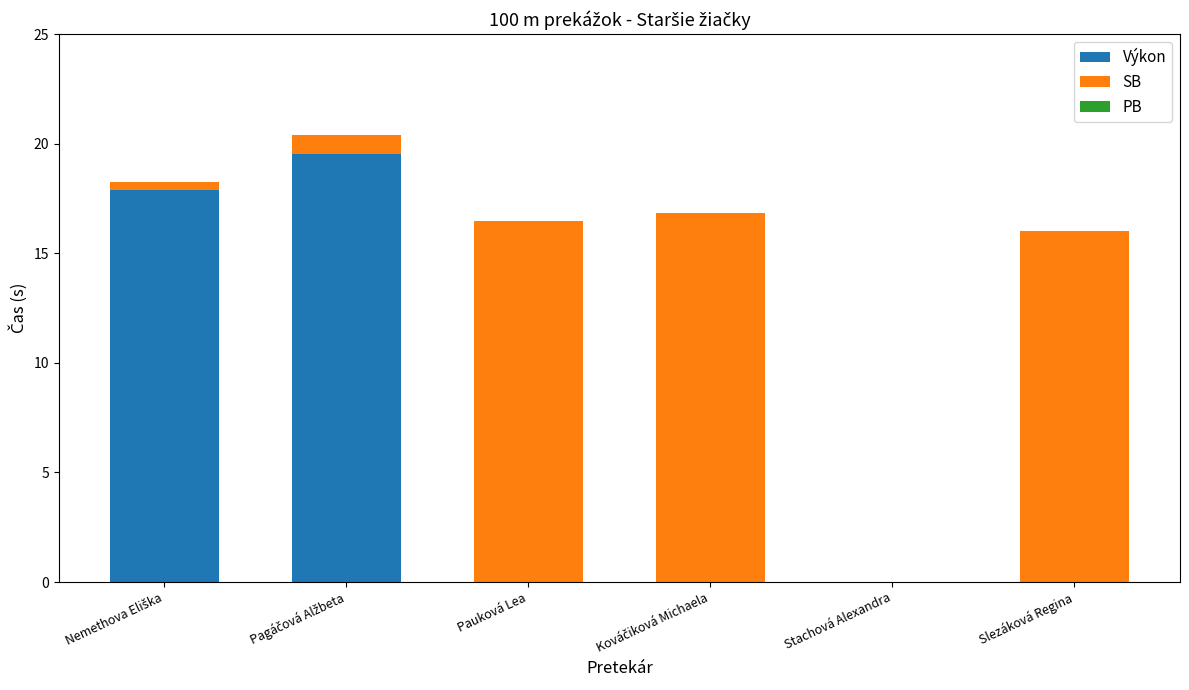

At which label does Výkon reach its peak?

Pagáčová Alžbeta